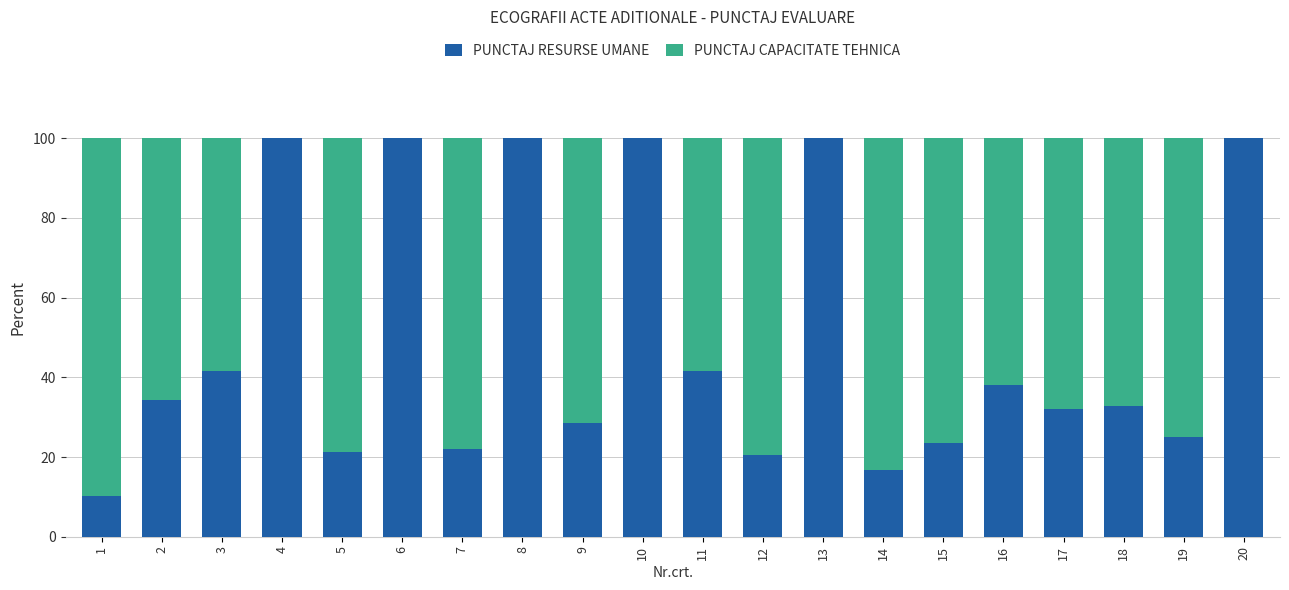

What is the total value across all series at 19?

100.0